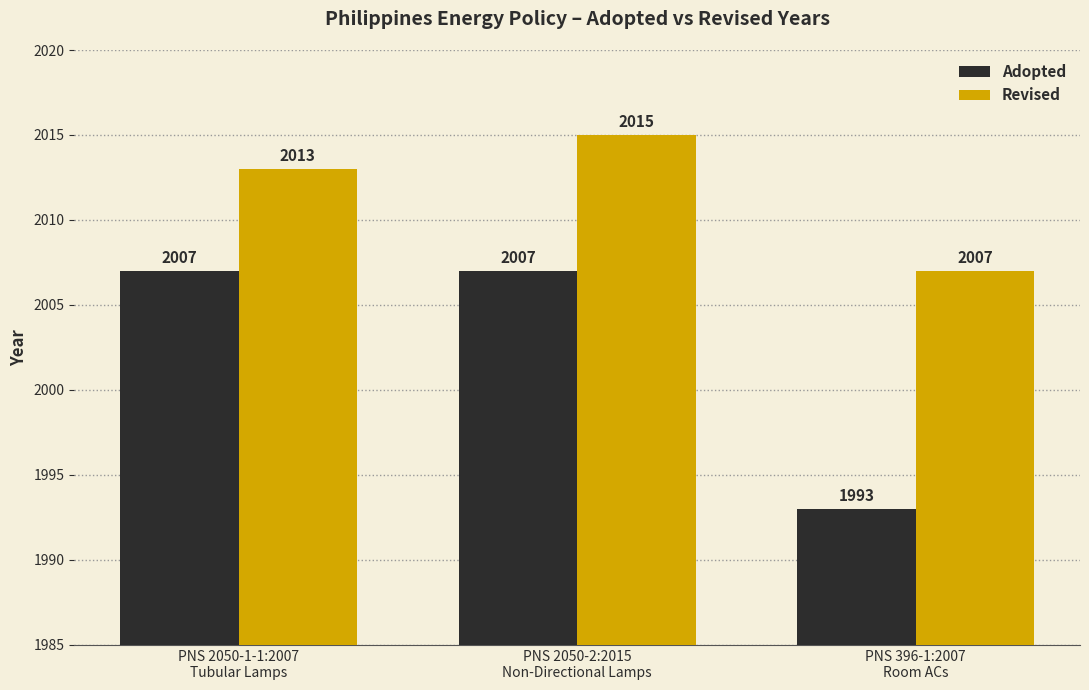

What are all the series names shown in the legend?

Adopted, Revised